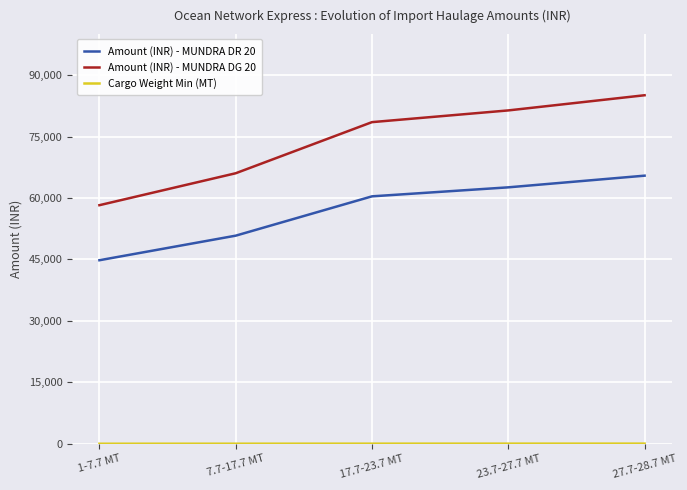

Which series has the largest total across all categories?

Amount (INR) - MUNDRA DG 20